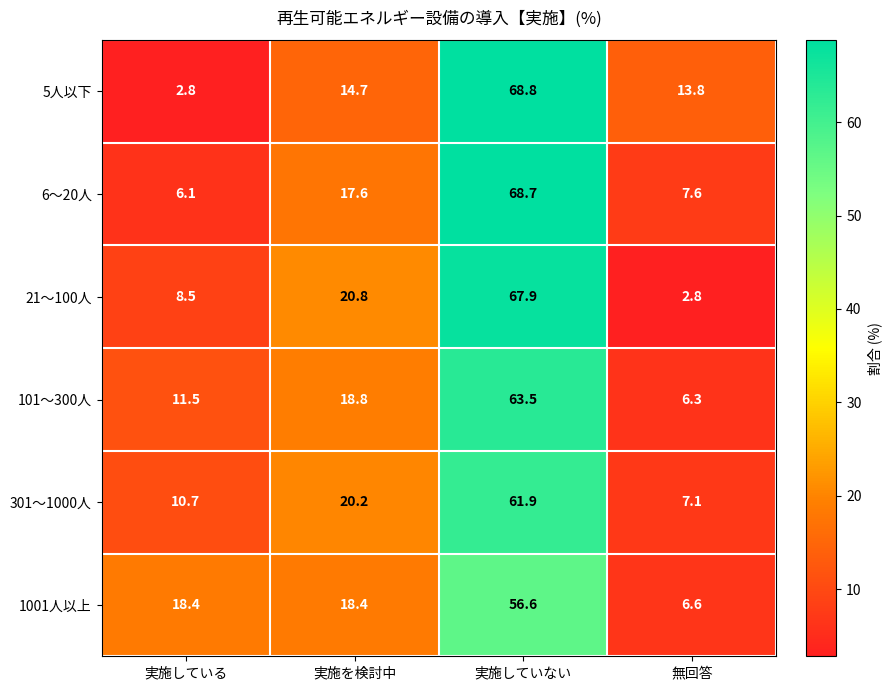

What is the spread (max minus min) of values at 無回答?

11.0